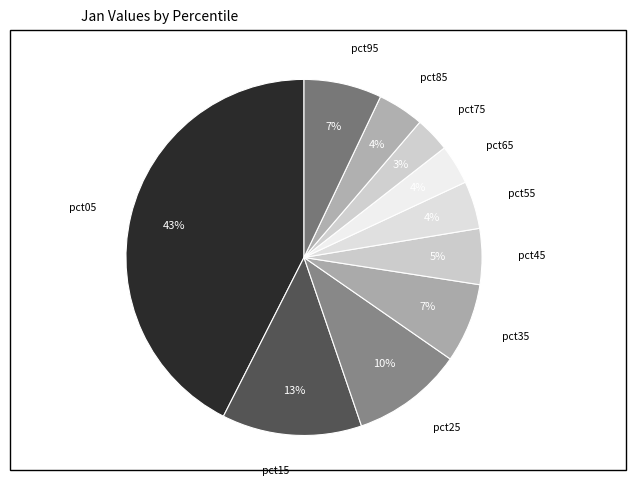

How many slices are in this pie chart?

10